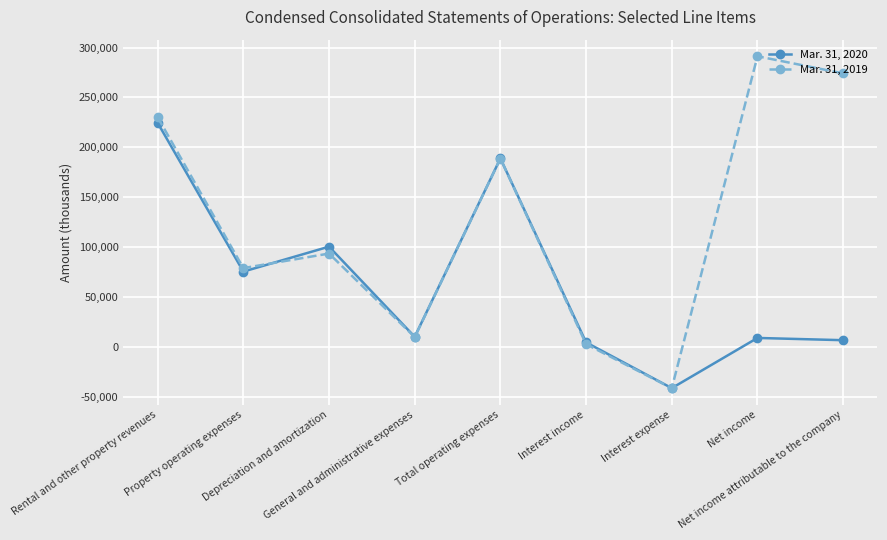

Where do Mar. 31, 2020 and Mar. 31, 2019 first cross each other?

Property operating expenses and Depreciation and amortization